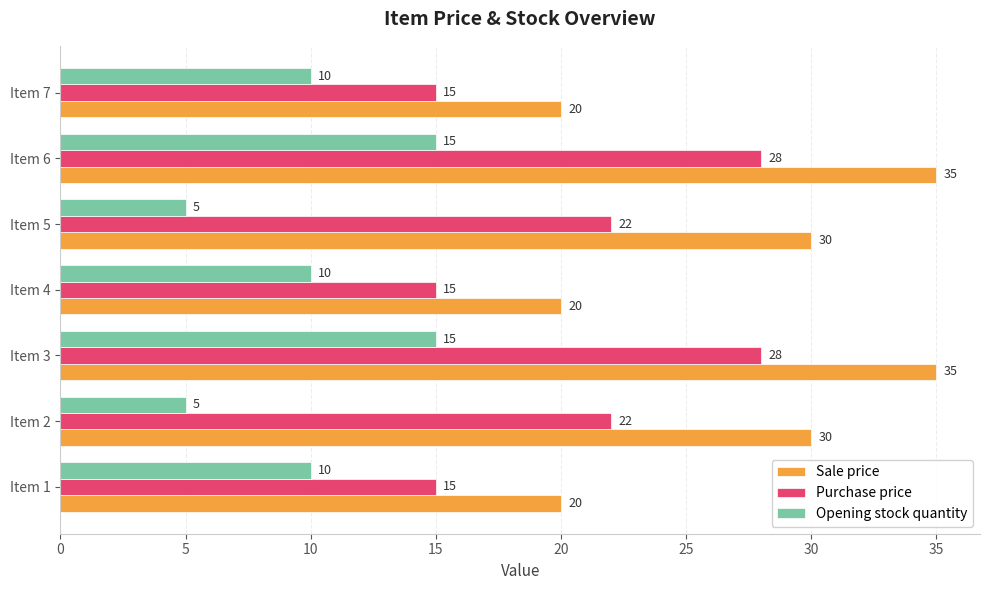

Rank the series by their maximum value, from lowest to highest.

Opening stock quantity, Purchase price, Sale price